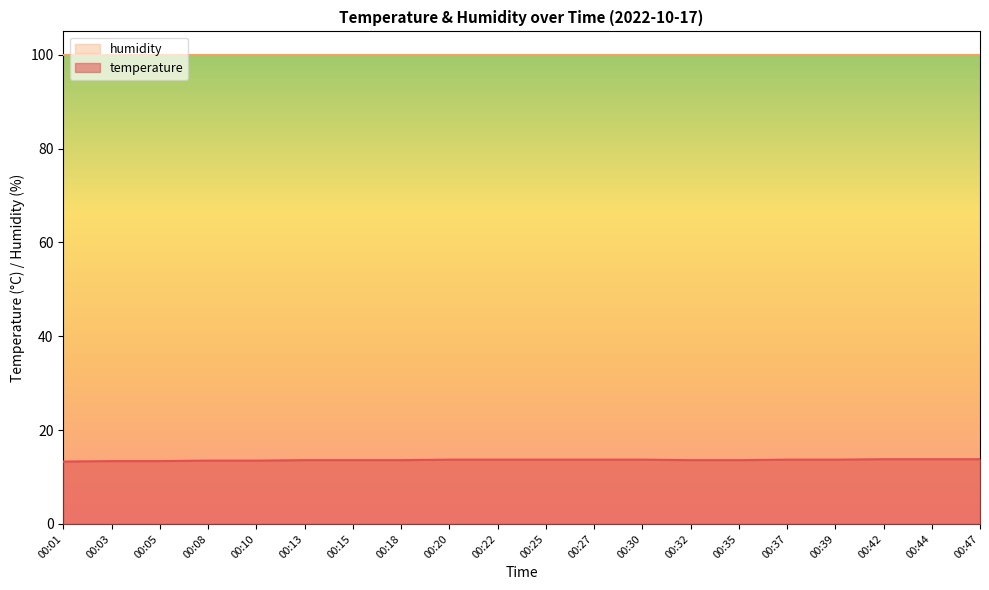

List the labels in order of value, smallest first.

00:01, 00:03, 00:05, 00:08, 00:10, 00:13, 00:15, 00:18, 00:32, 00:35, 00:20, 00:22, 00:25, 00:27, 00:30, 00:37, 00:39, 00:42, 00:44, 00:47